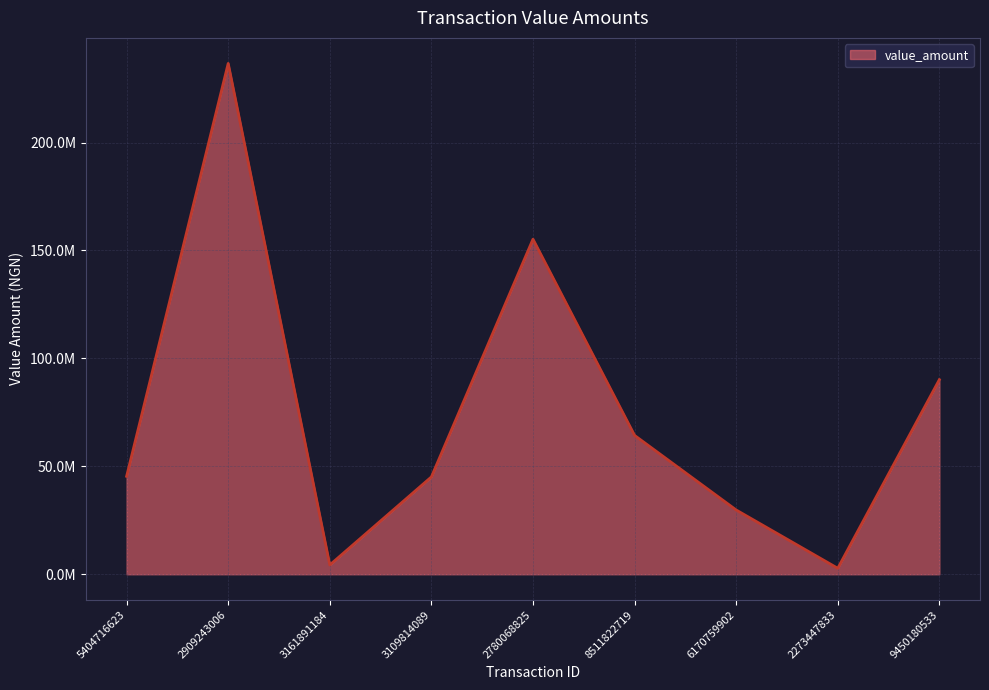

True or false: there are more than 0 points higher than both neighbors.

True